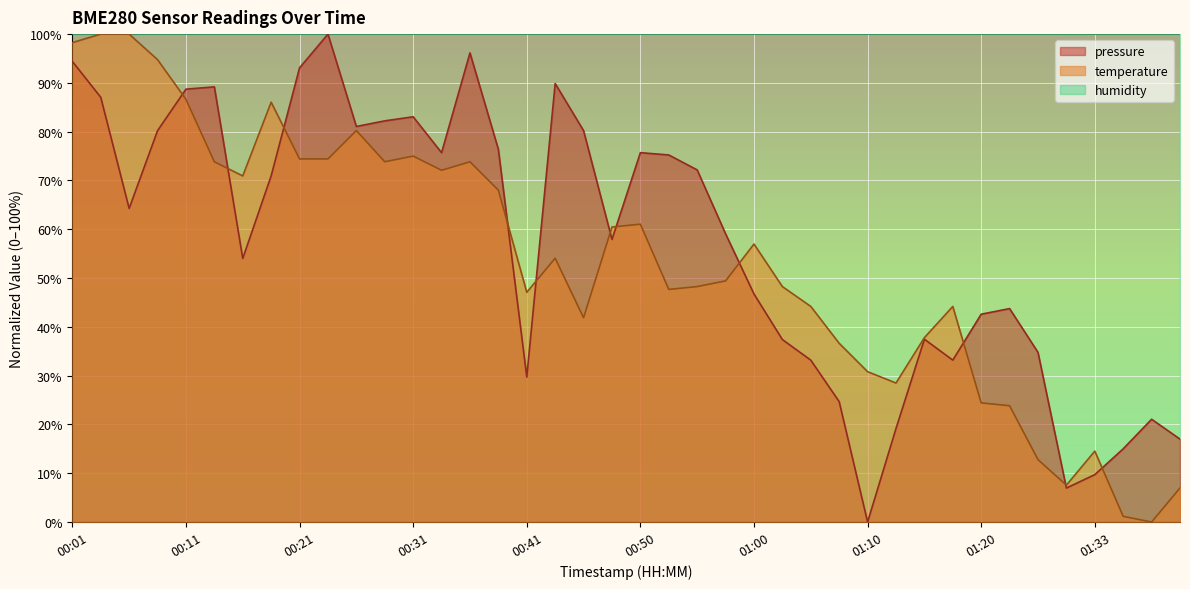

True or false: pressure has a value of 104.1 at 00:19.

False